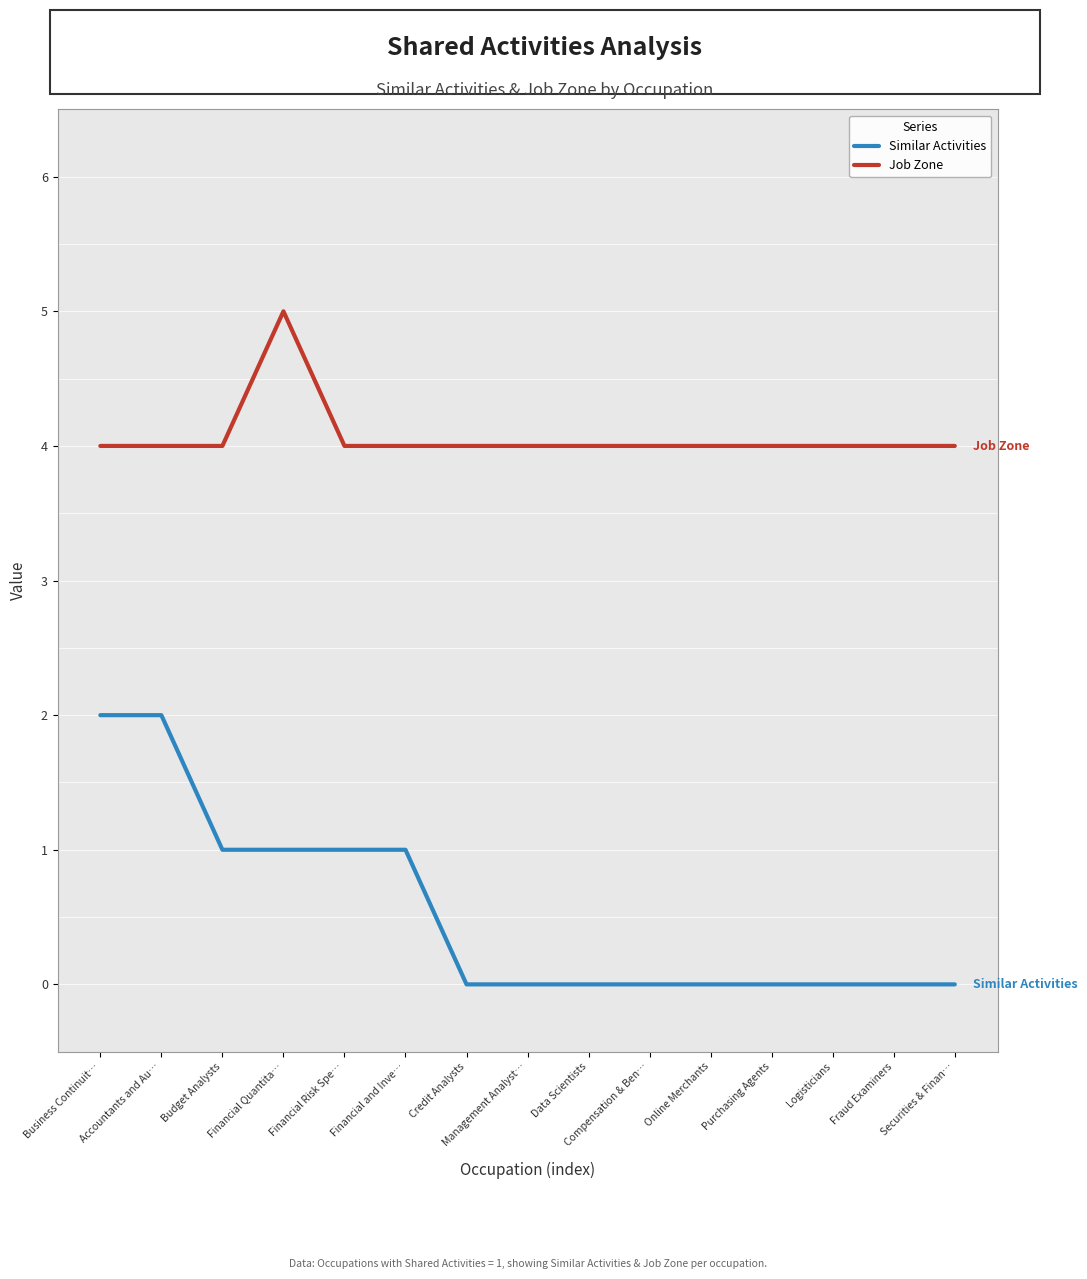

Reading left to right, what are all the values shown in this chart?

Similar Activities: 2	2	1	1	1	1	0	0	0	0	0	0	0	0	0
Job Zone: 4	4	4	5	4	4	4	4	4	4	4	4	4	4	4